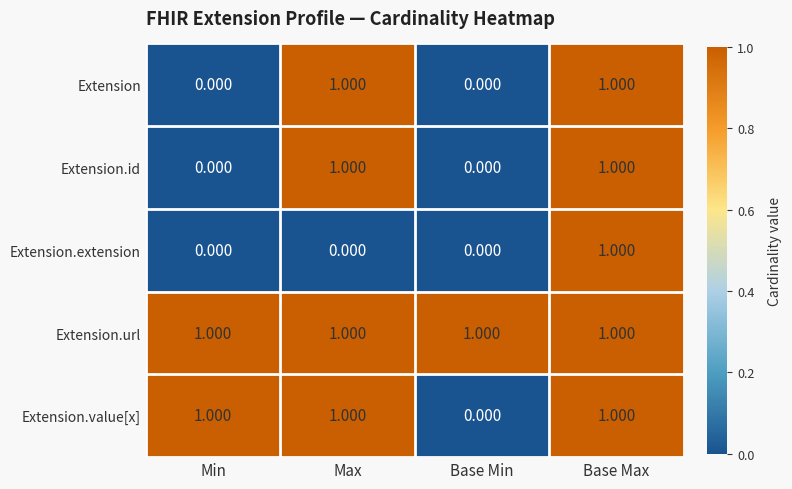

At which category is the sum across all series the highest?

Base Max